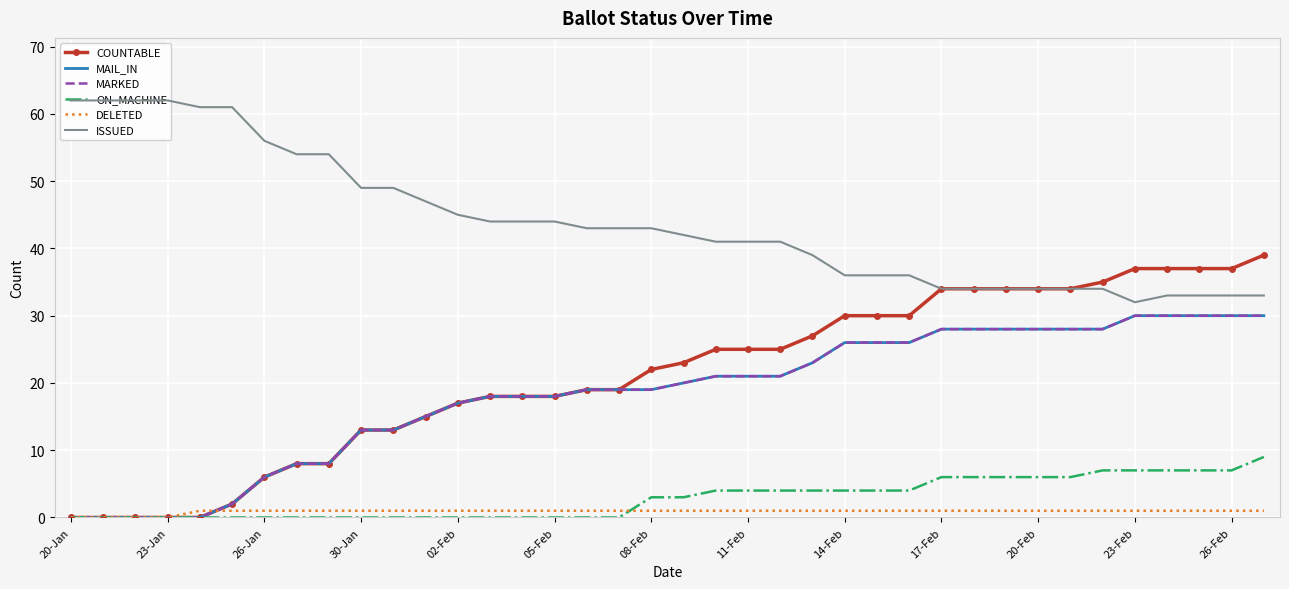

True or false: DELETED and ISSUED intersect in this chart.

False